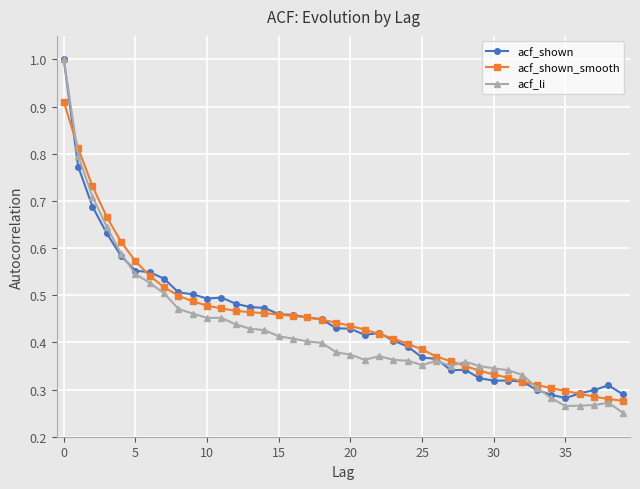

Which series has the widest spread of values?

acf_li